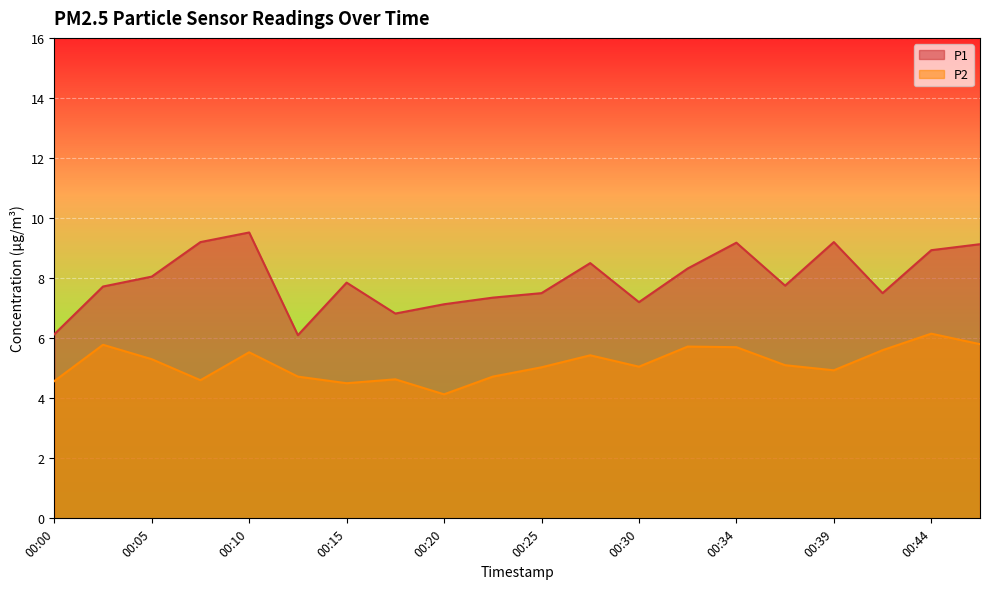

How many series are shown in this chart?

2